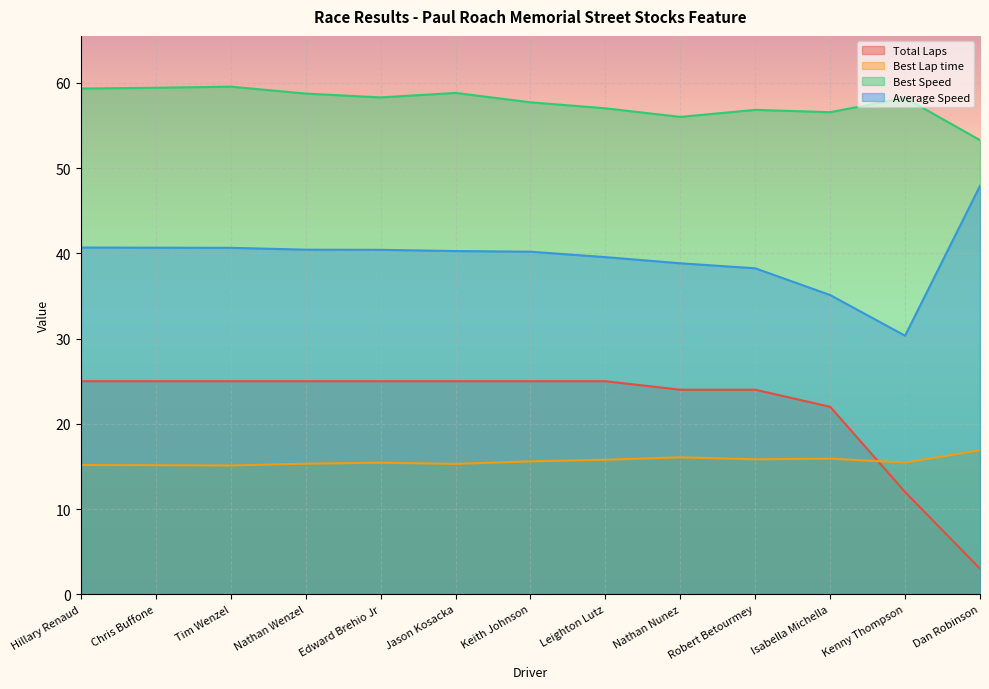

How many distinct data groups are displayed?

4